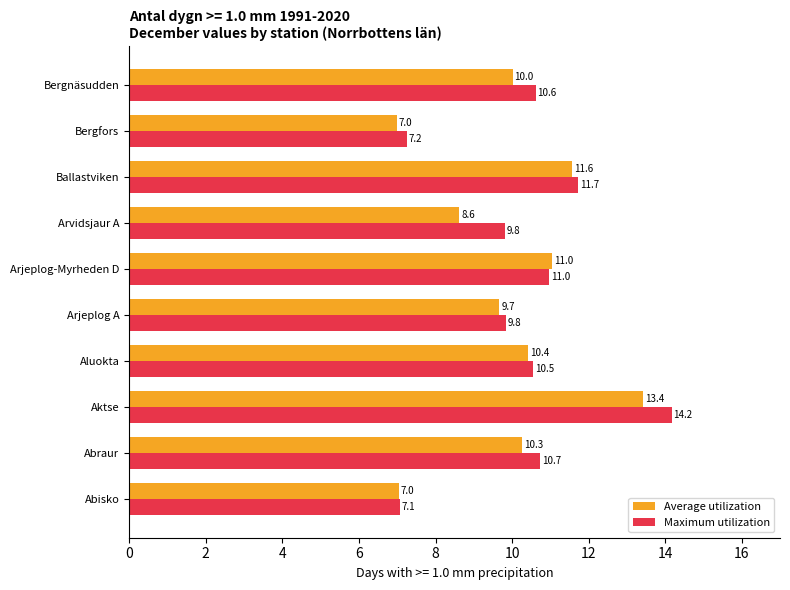

Rank the series by their maximum value, from highest to lowest.

Maximum utilization, Average utilization